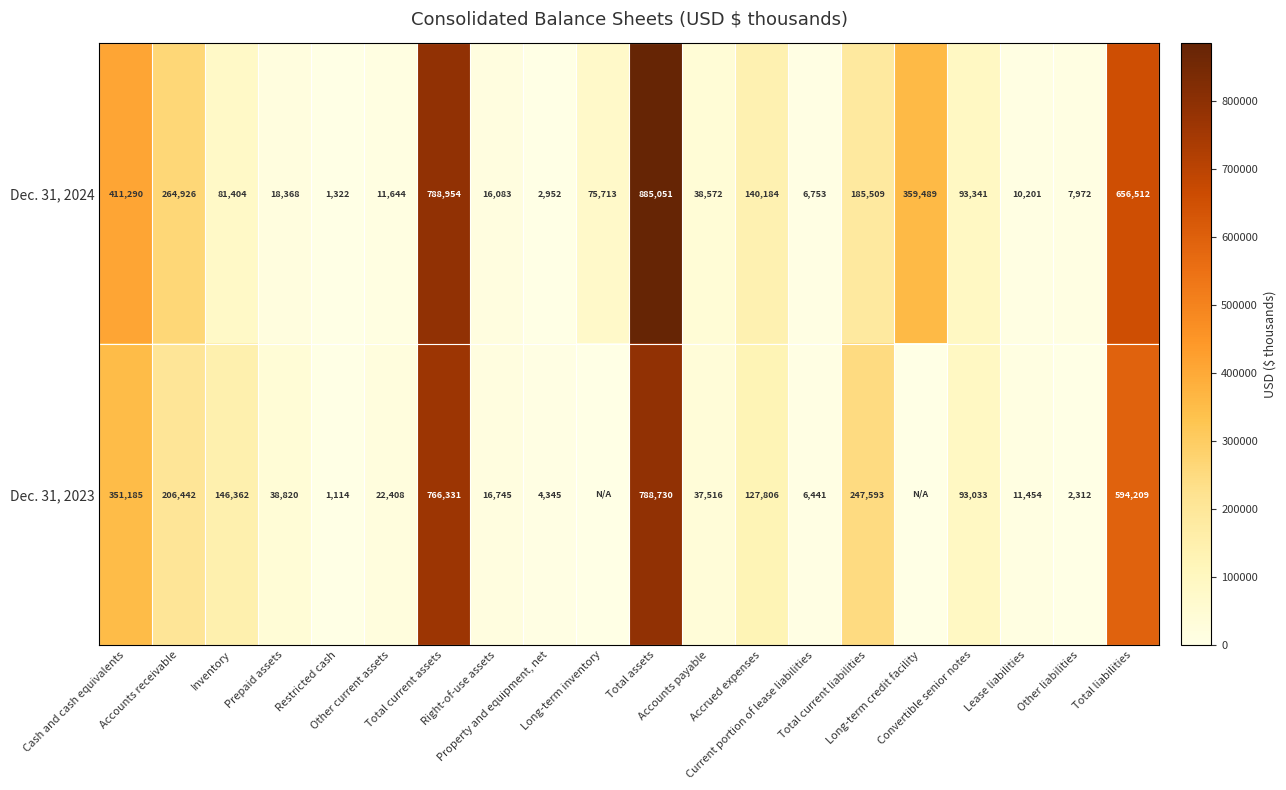

What is the lowest value of the Dec. 31, 2024 series?

1322